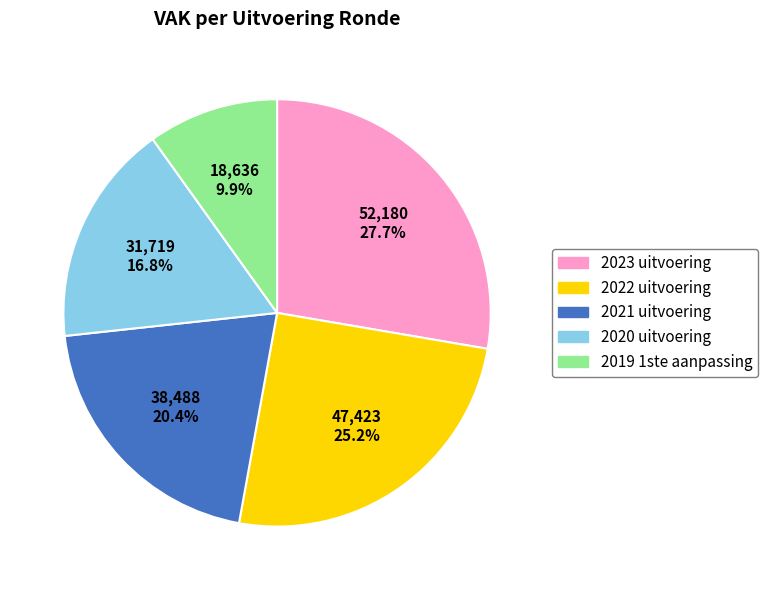

Which has a higher value, 2022 uitvoering or 2021 uitvoering?

2022 uitvoering